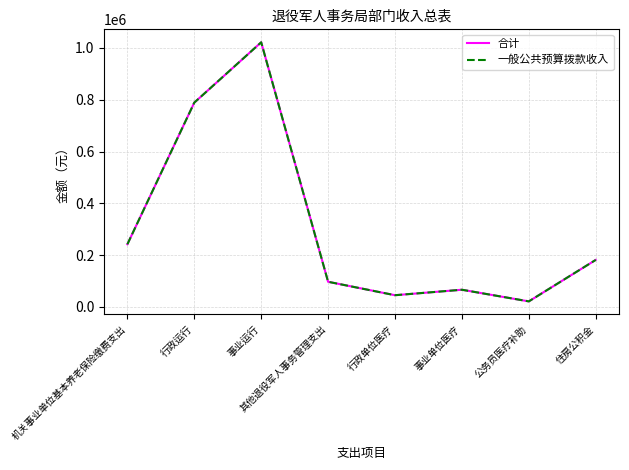

Does the chart have visible grid lines?

Yes